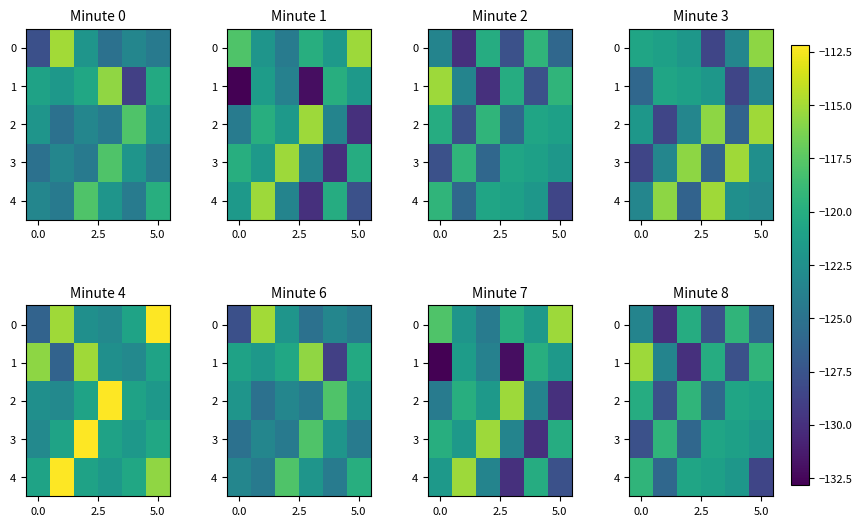

What is the spread (max minus min) of values at 5?

9.2